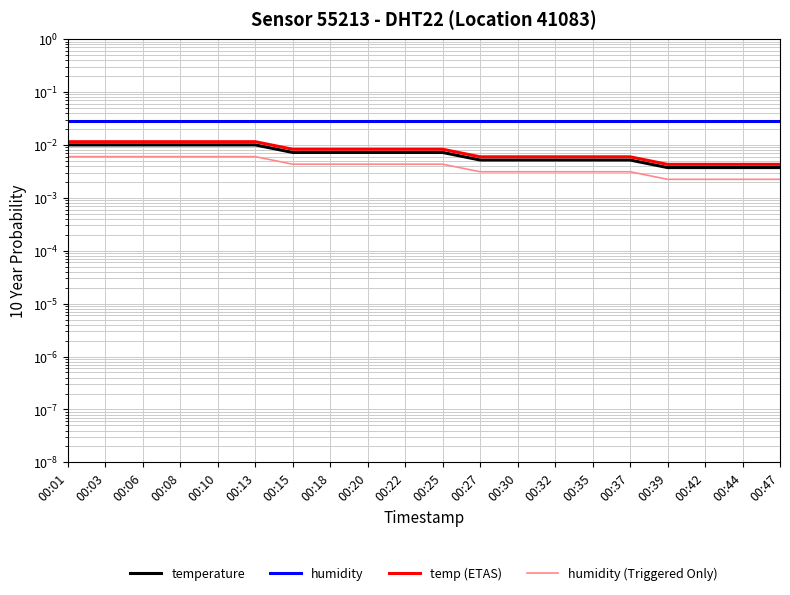

What is the sum of all humidity values?

0.6